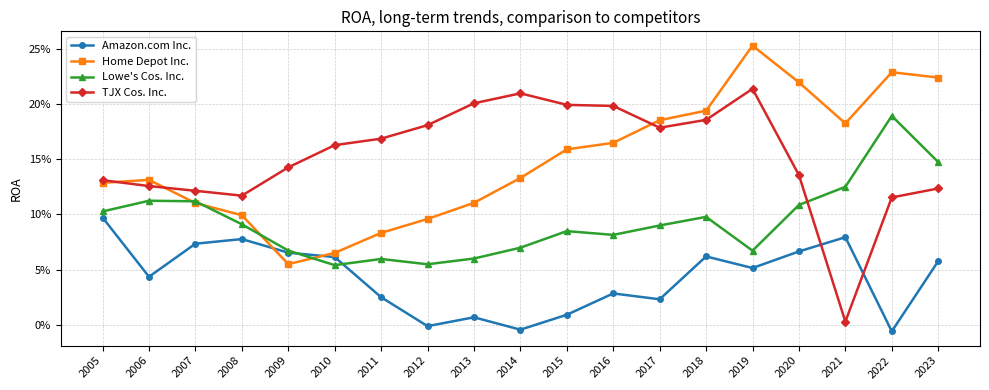

Is this an area chart (filled region under the line)?

No